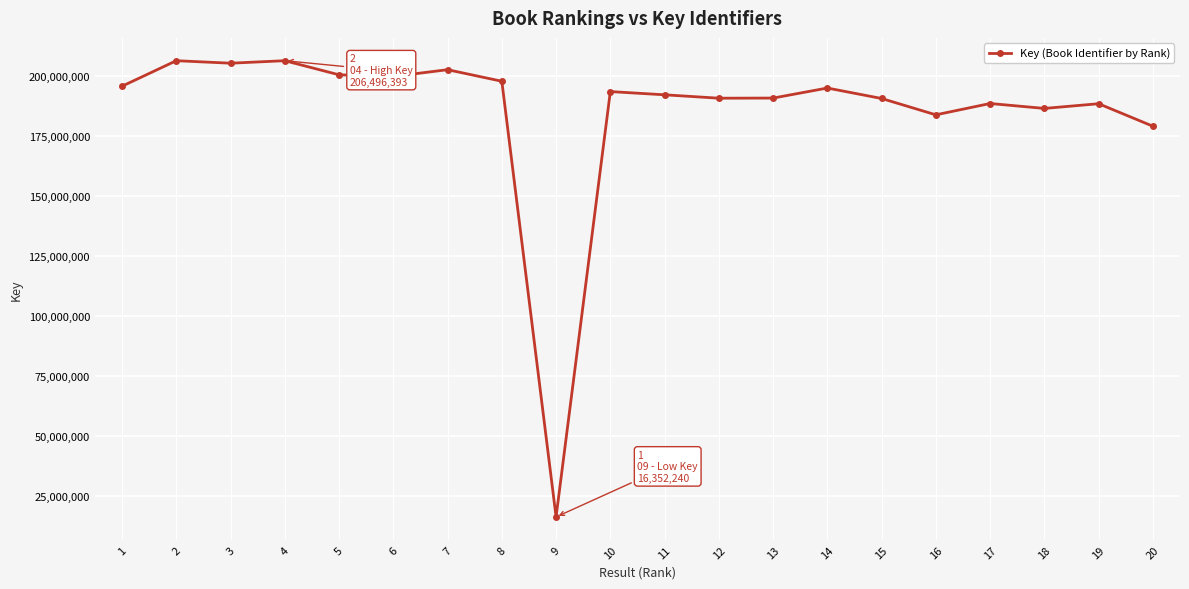

What is the difference between the maximum and minimum values?

190144153